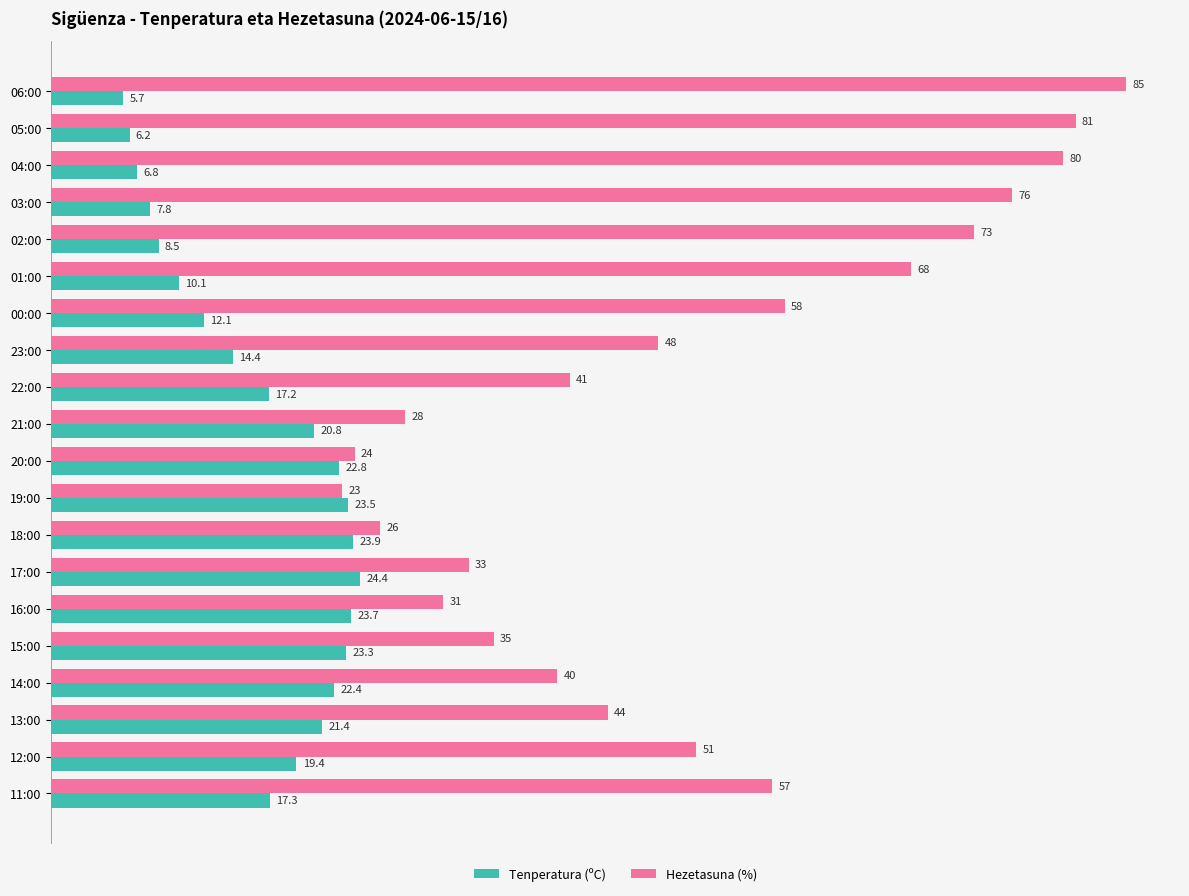

What value does the Hezetasuna (%) series have at 17:00?

33.0